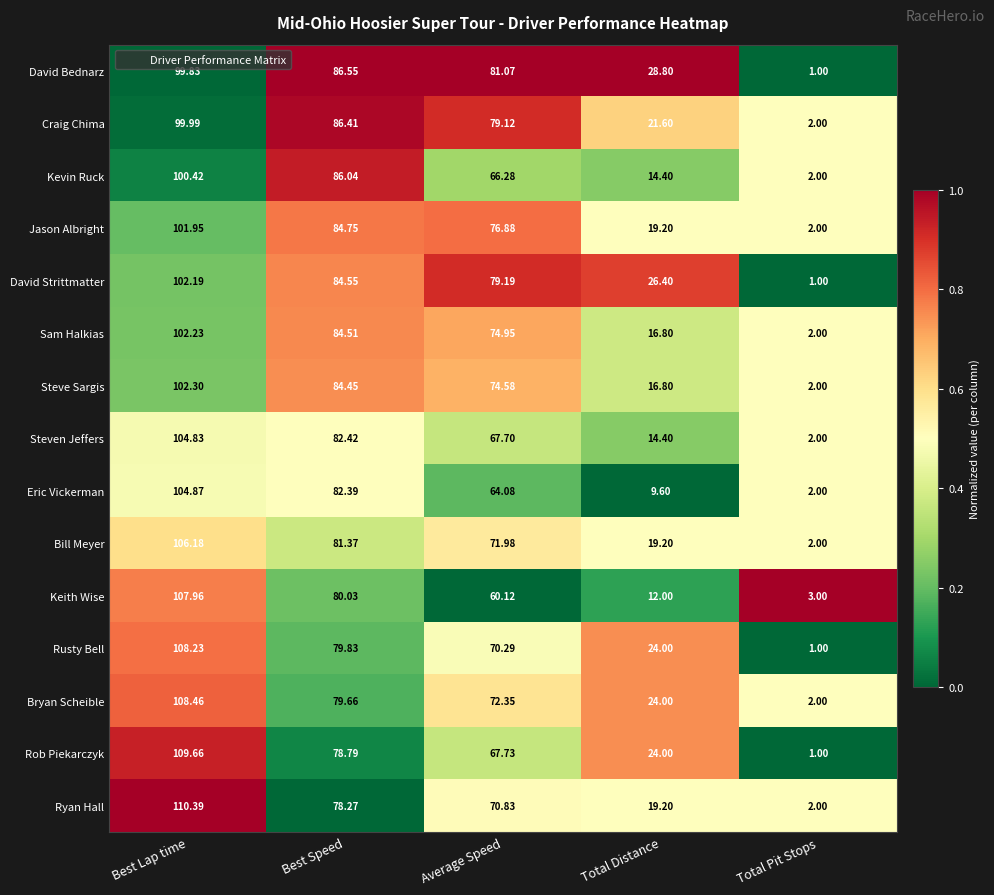

Rank the series at Best Lap time from highest to lowest value.

Ryan Hall, Rob Piekarczyk, Bryan Scheible, Rusty Bell, Keith Wise, Bill Meyer, Eric Vickerman, Steven Jeffers, Steve Sargis, Sam Halkias, David Strittmatter, Jason Albright, Kevin Ruck, Craig Chima, David Bednarz